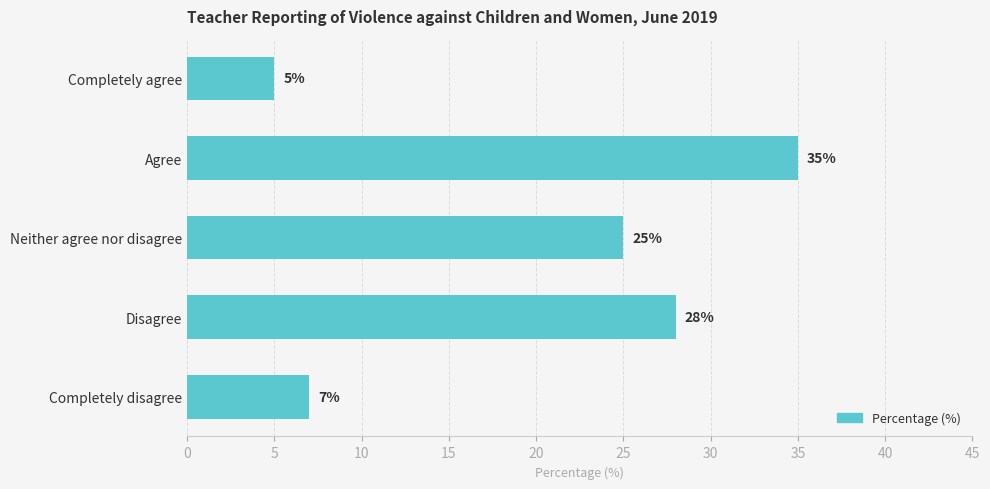

What is the change in value from Agree to Completely agree?

-30